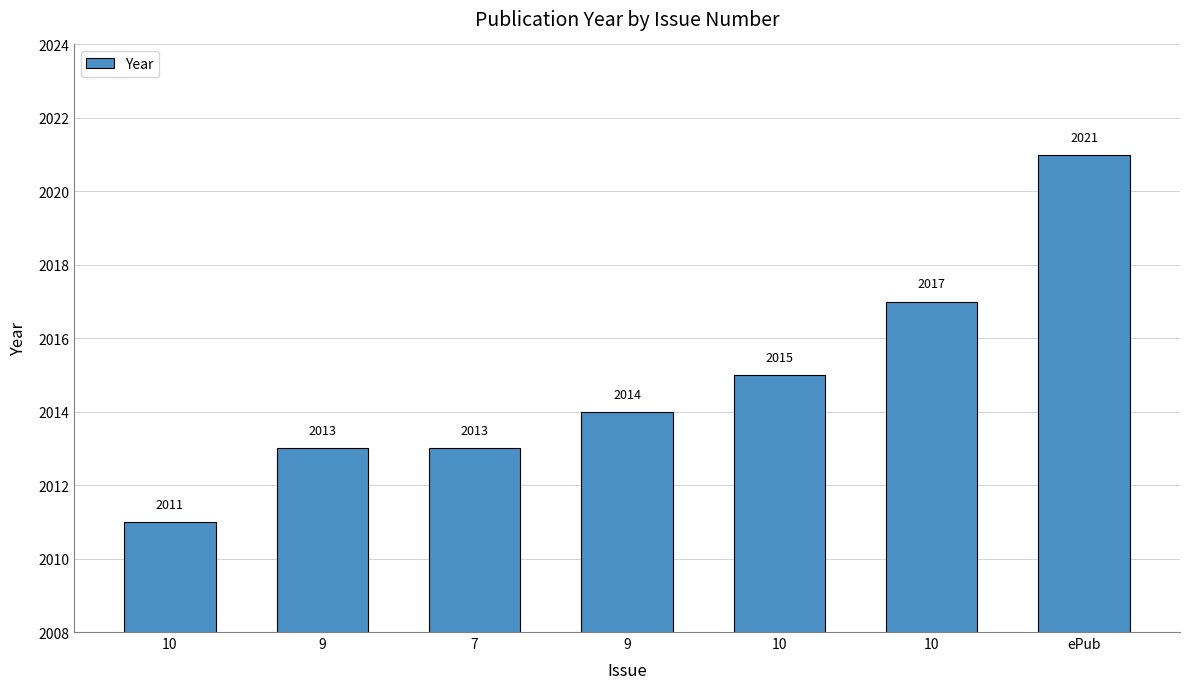

Which has a higher value, 9 or 10?

10